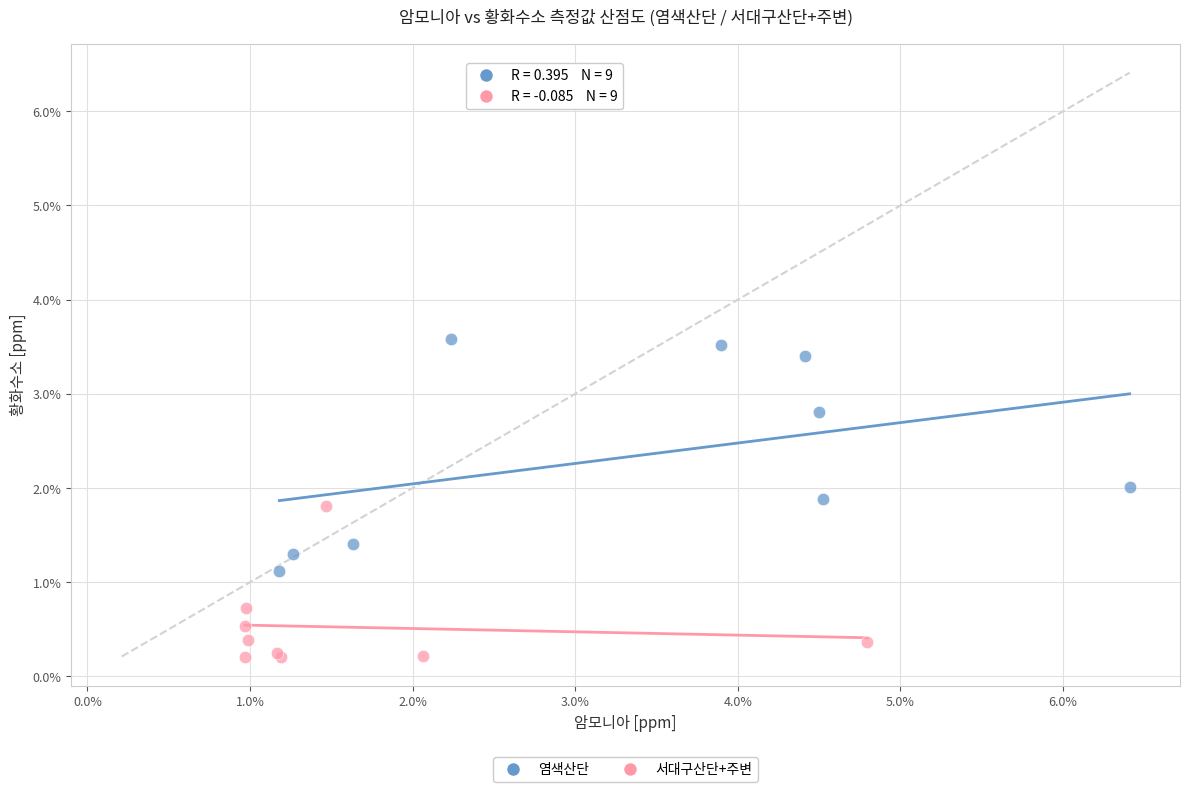

Which series contains the lowest Y value?

서대구산단+주변